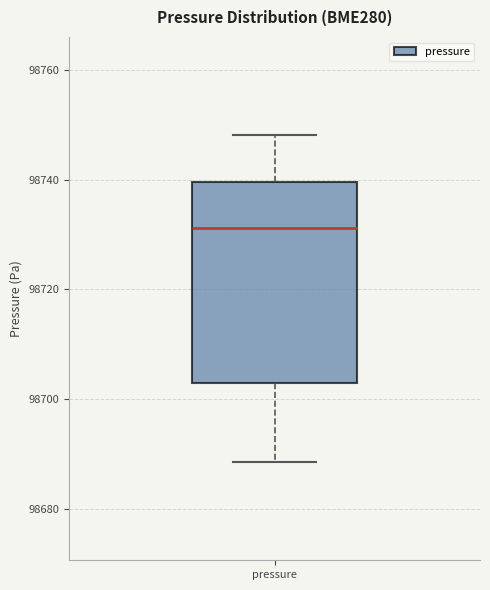

Where is the upper edge of the box for pressure on the y-axis? The values are not printed on the chart, so give them approximately, as read against the axis.

98740